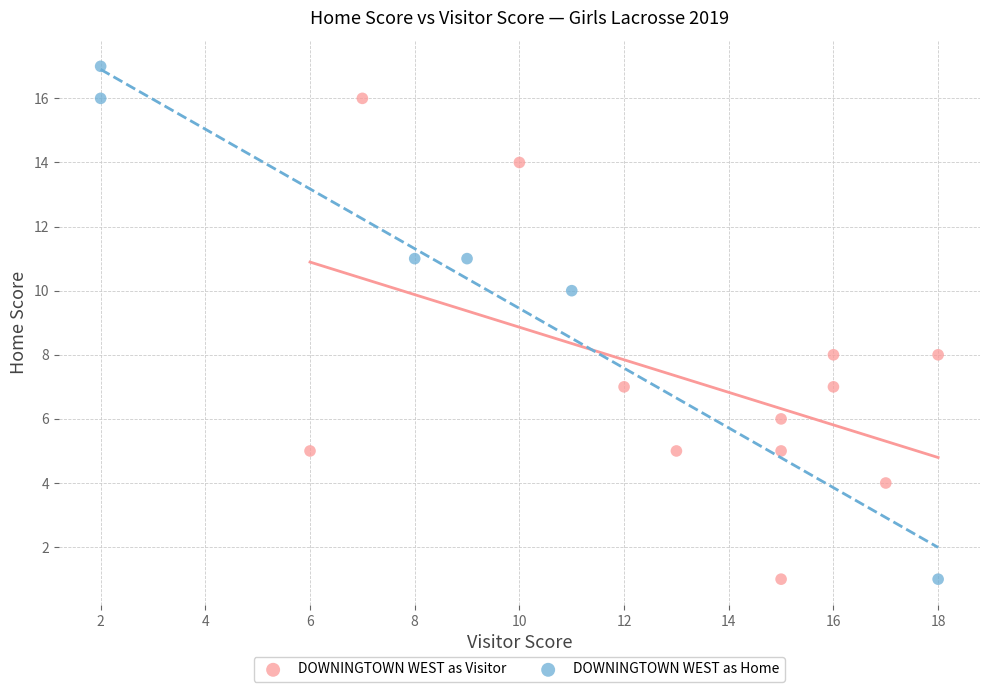

Which series reaches the maximum Y coordinate?

DOWNINGTOWN WEST as Home